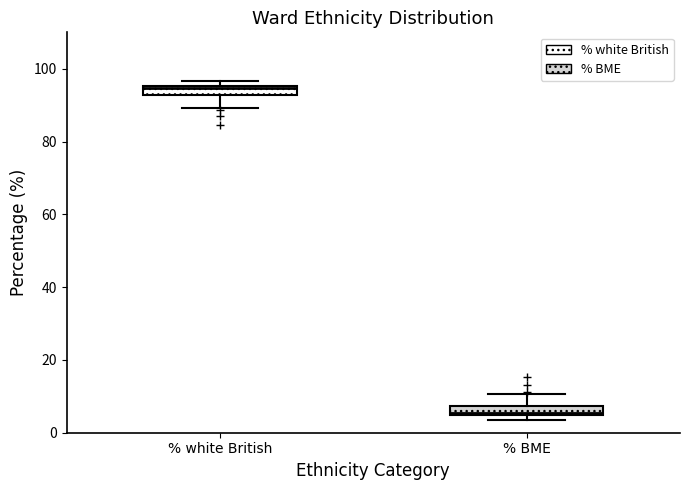

Which box has the highest median line?

% white British